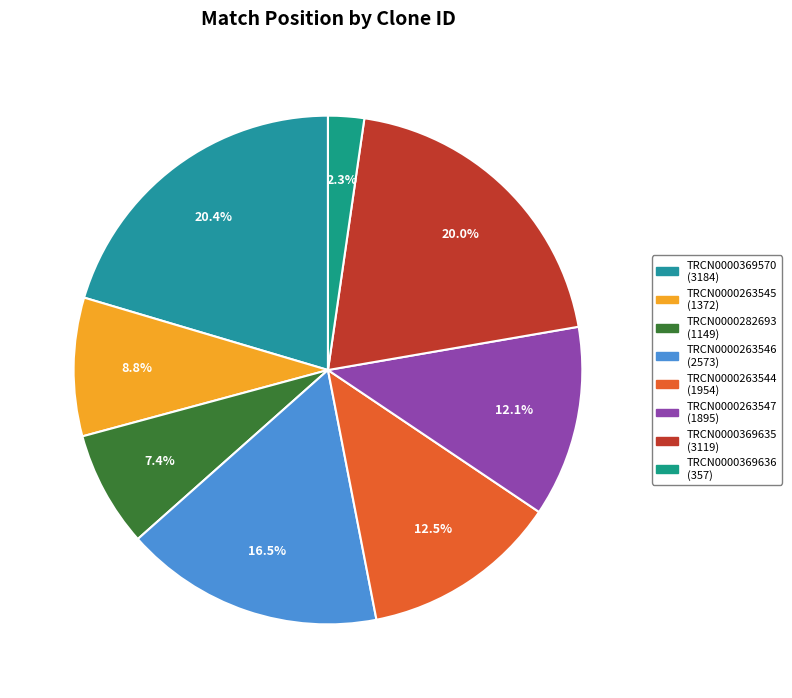

What percentage is the TRCN0000369635 slice, to the nearest percent?

20%